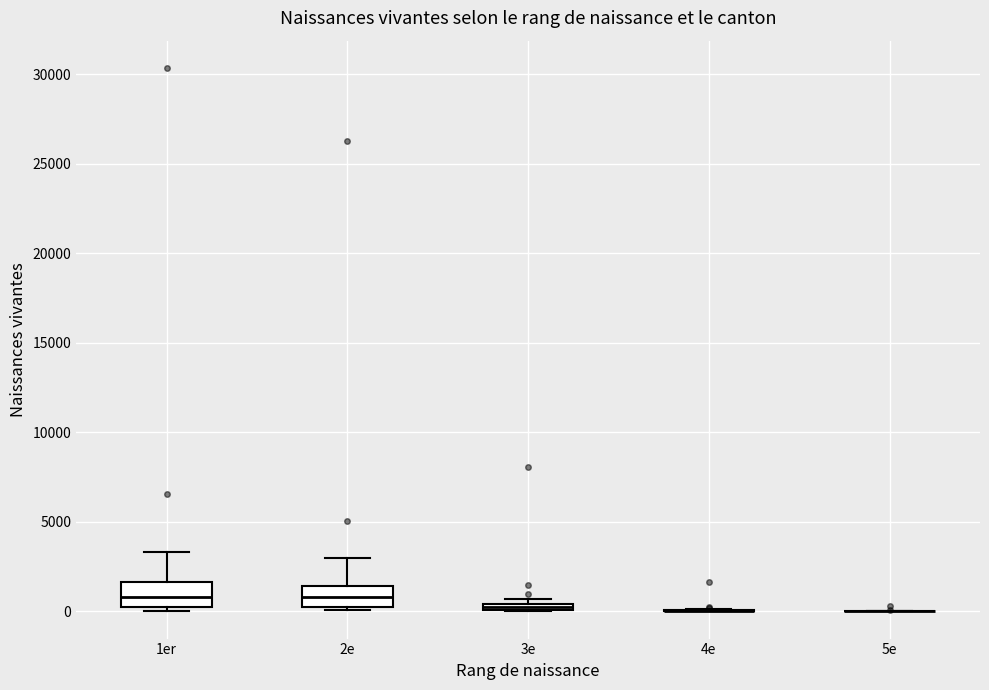

Where is the lower edge of the box for 3e on the y-axis? The values are not printed on the chart, so give them approximately, as read against the axis.

0